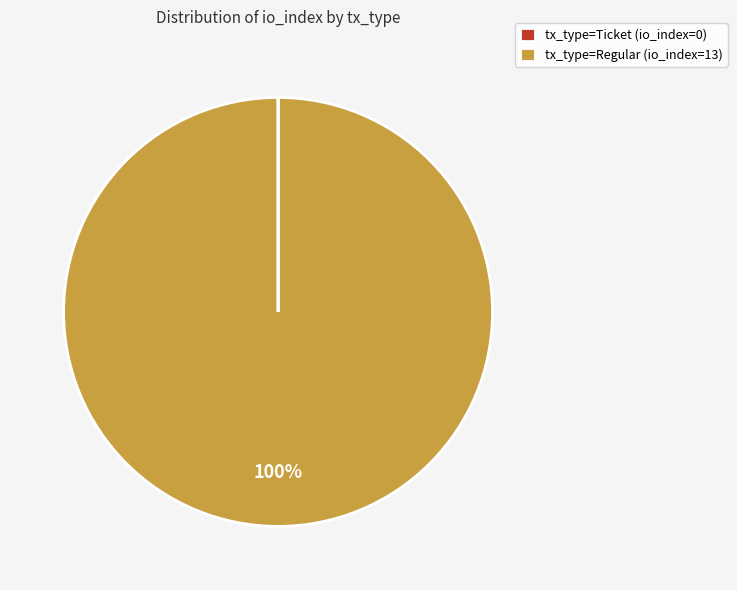

What is the largest slice in the pie chart?

tx_type=Regular (io_index=13)